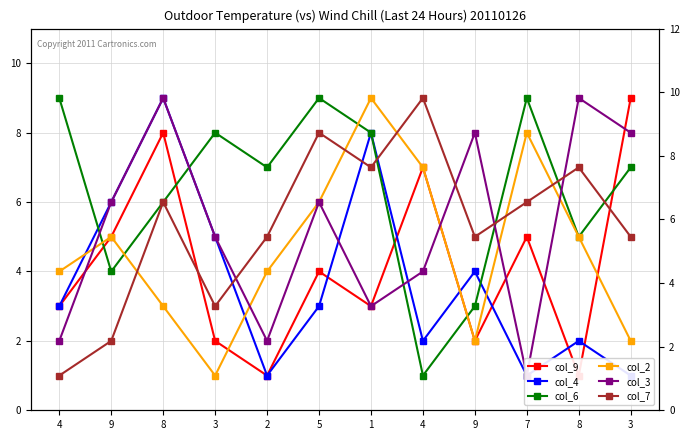

Where is col_2 nearest to the value 5?

9